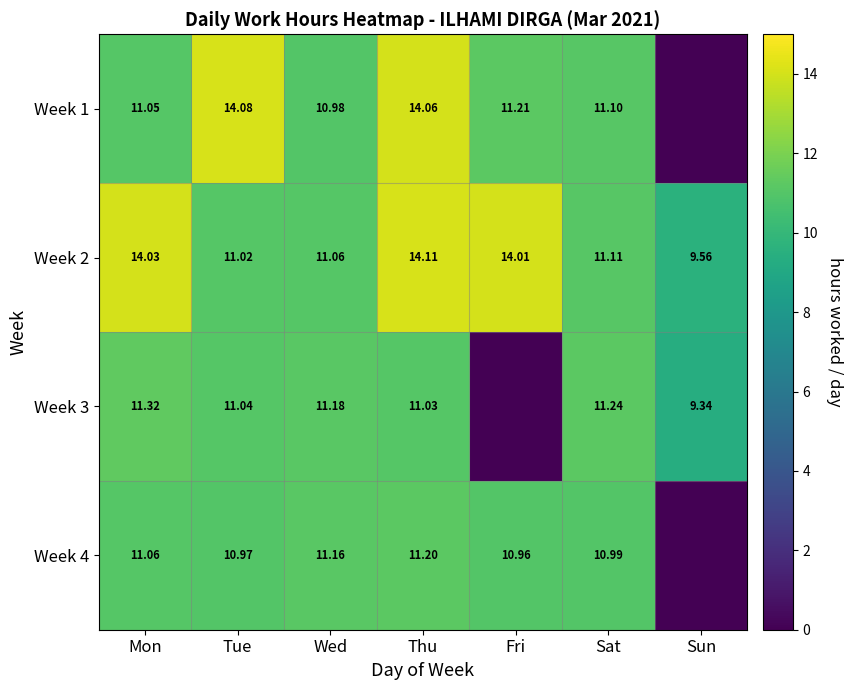

What is the maximum value shown in the chart?

14.1